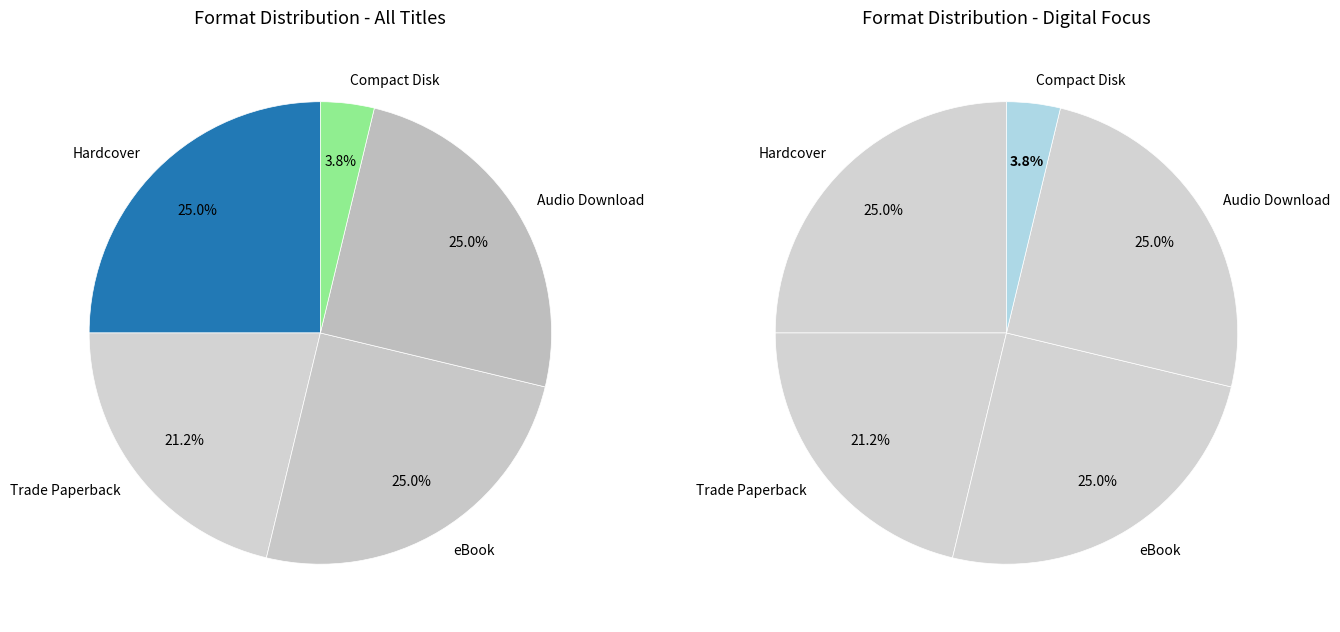

How many segments does this pie chart have?

5